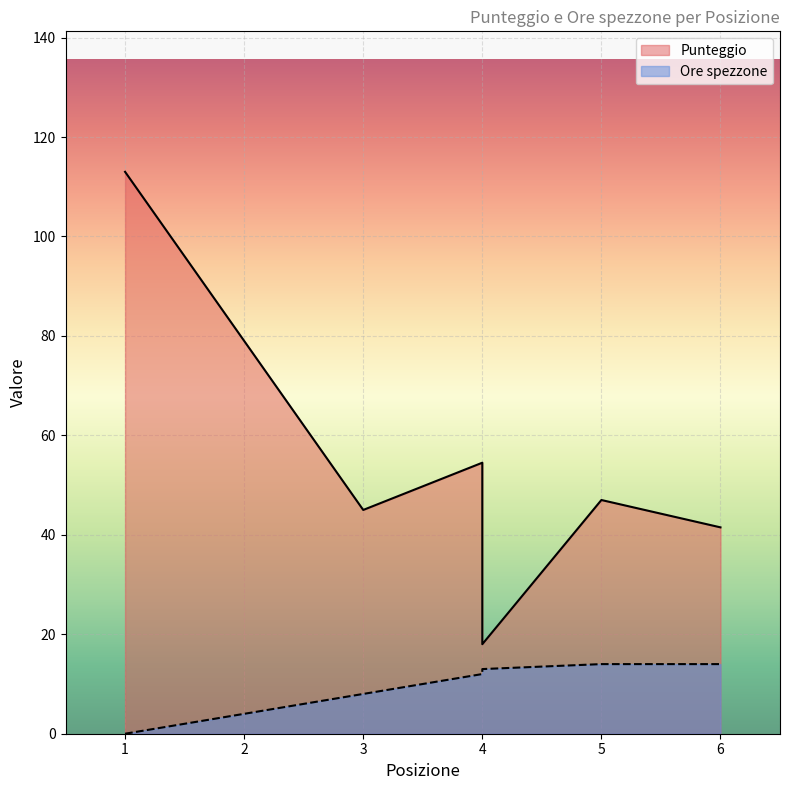

Rank the series by their maximum value, from highest to lowest.

Punteggio, Ore spezzone